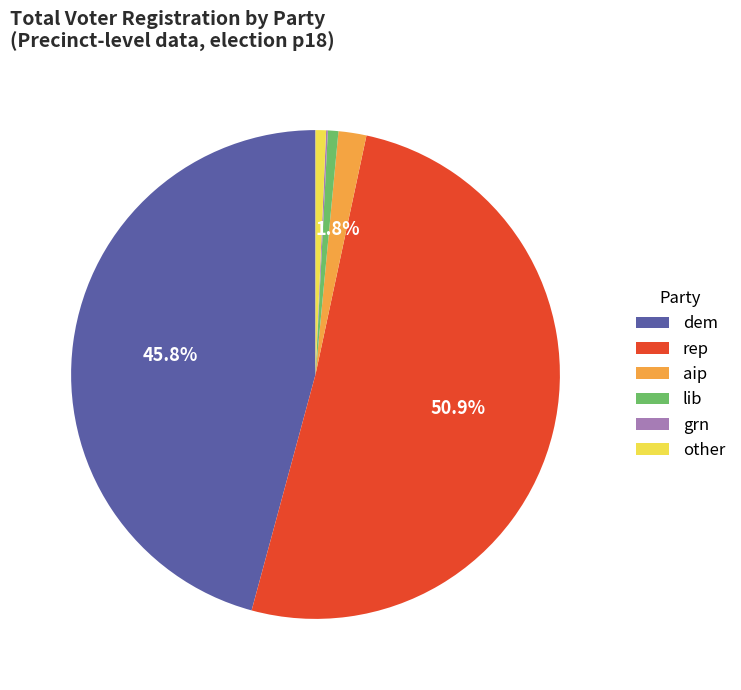

Which slice is the largest?

rep